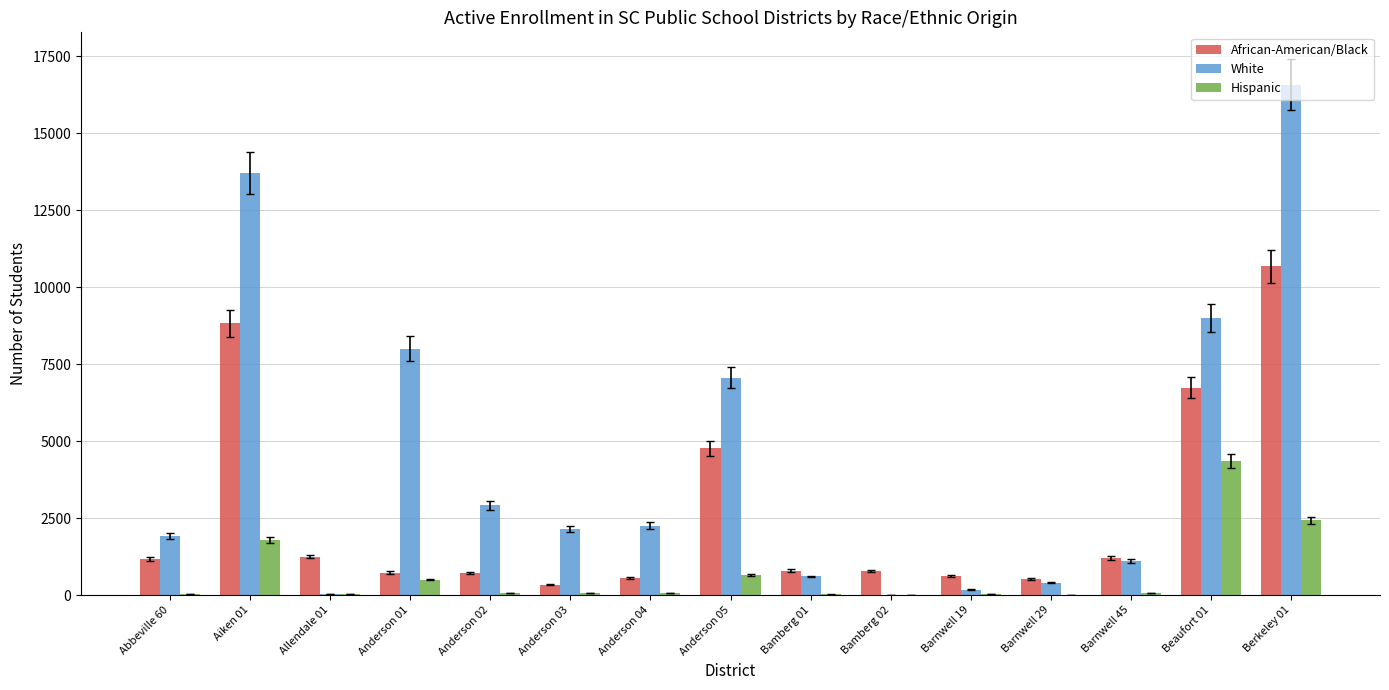

Which series changed the most between Barnwell 29 and Berkeley 01?

White